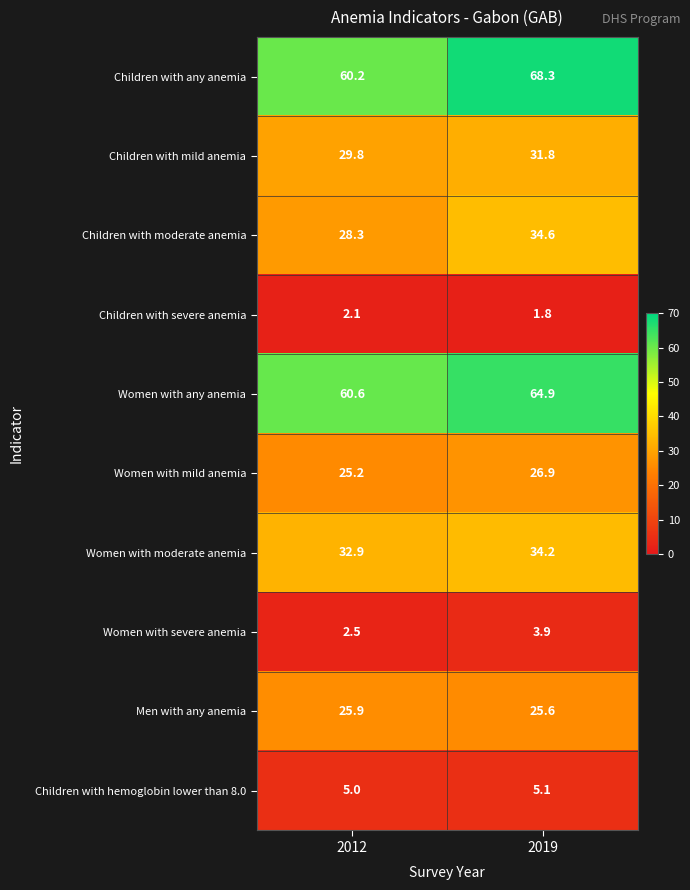

Reading left to right, what are all the values shown in this chart?

Children with any anemia: 2012=60.2	2019=68.3
Children with mild anemia: 2012=29.8	2019=31.8
Children with moderate anemia: 2012=28.3	2019=34.6
Children with severe anemia: 2012=2.1	2019=1.8
Women with any anemia: 2012=60.6	2019=64.9
Women with mild anemia: 2012=25.2	2019=26.9
Women with moderate anemia: 2012=32.9	2019=34.2
Women with severe anemia: 2012=2.5	2019=3.9
Men with any anemia: 2012=25.9	2019=25.6
Children with hemoglobin lower than 8.0: 2012=5.0	2019=5.1